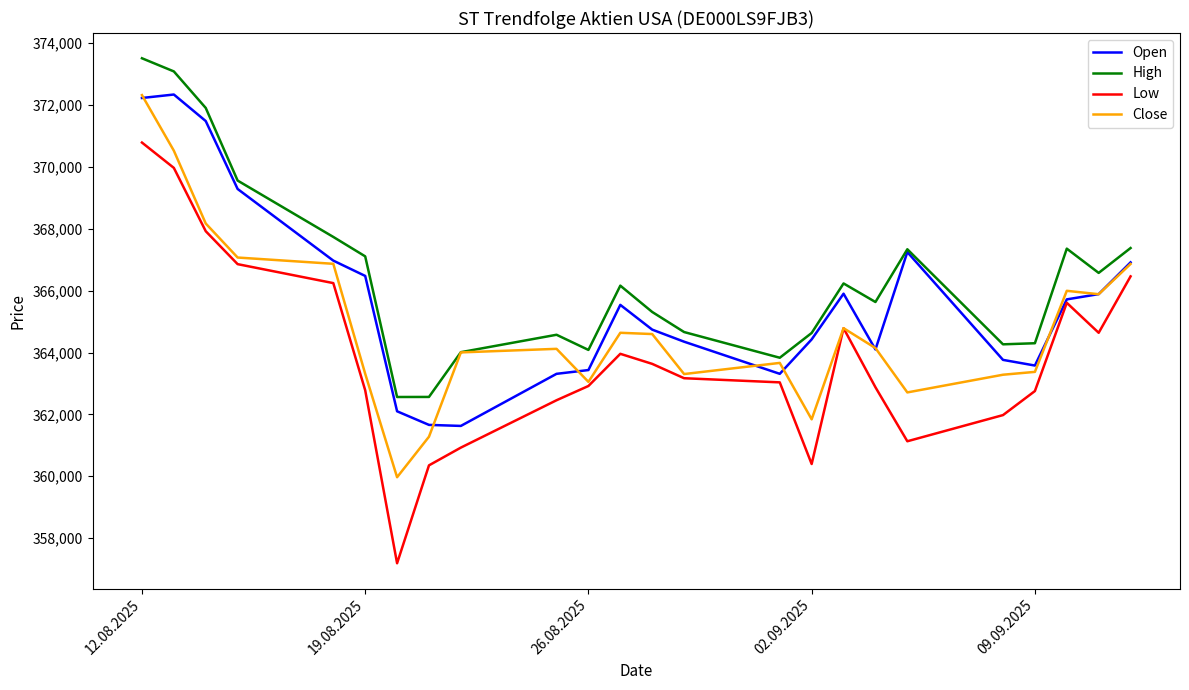

Which series has the largest total across all categories?

High